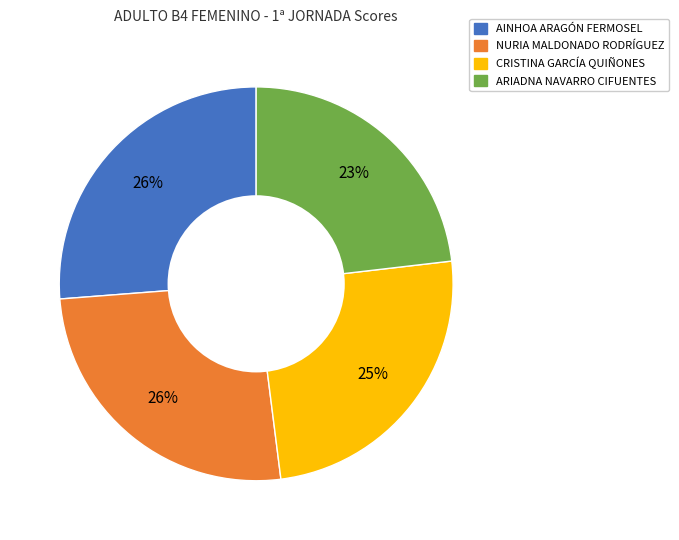

Count the number of slices in the pie.

4